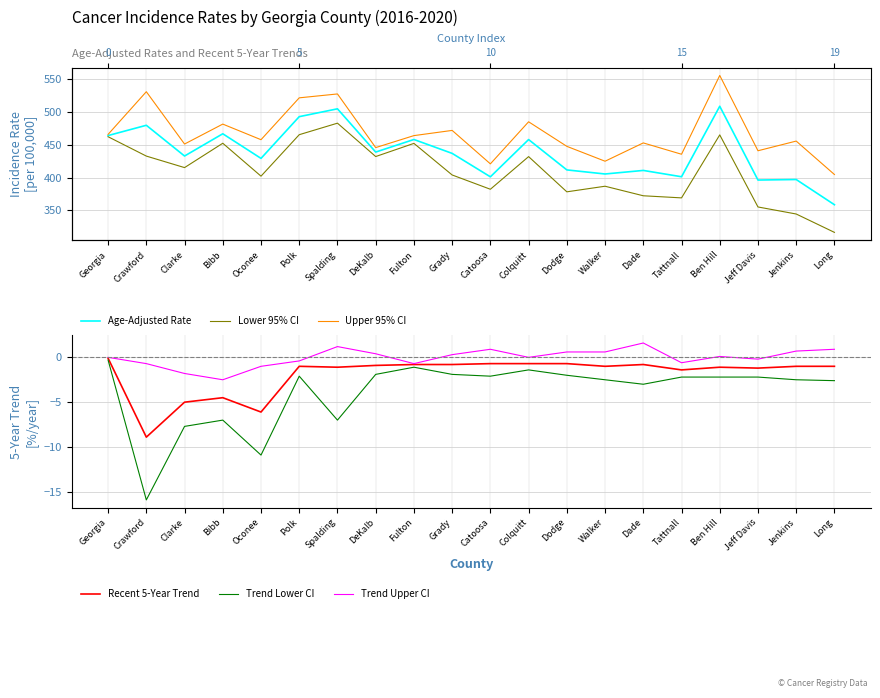

At which category does Trend Upper CI reach its first local peak?

Spalding